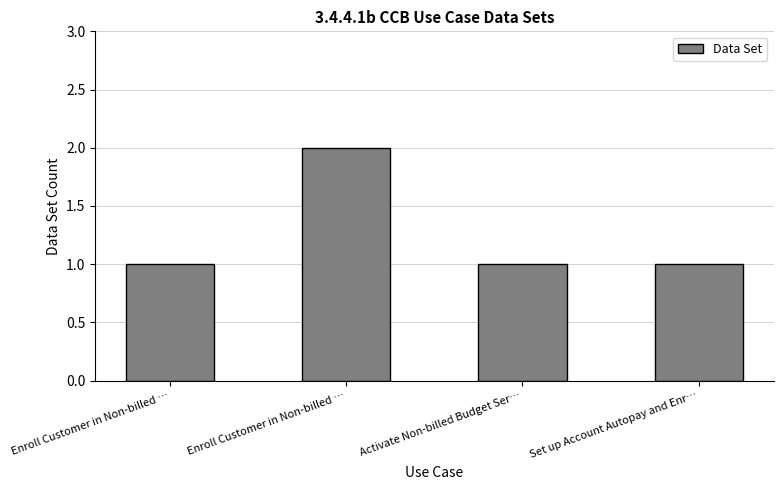

Rank the categories by value from highest to lowest.

Enroll Customer in Non-billed …, Enroll Customer in Non-billed …, Activate Non-billed Budget Ser…, Set up Account Autopay and Enr…